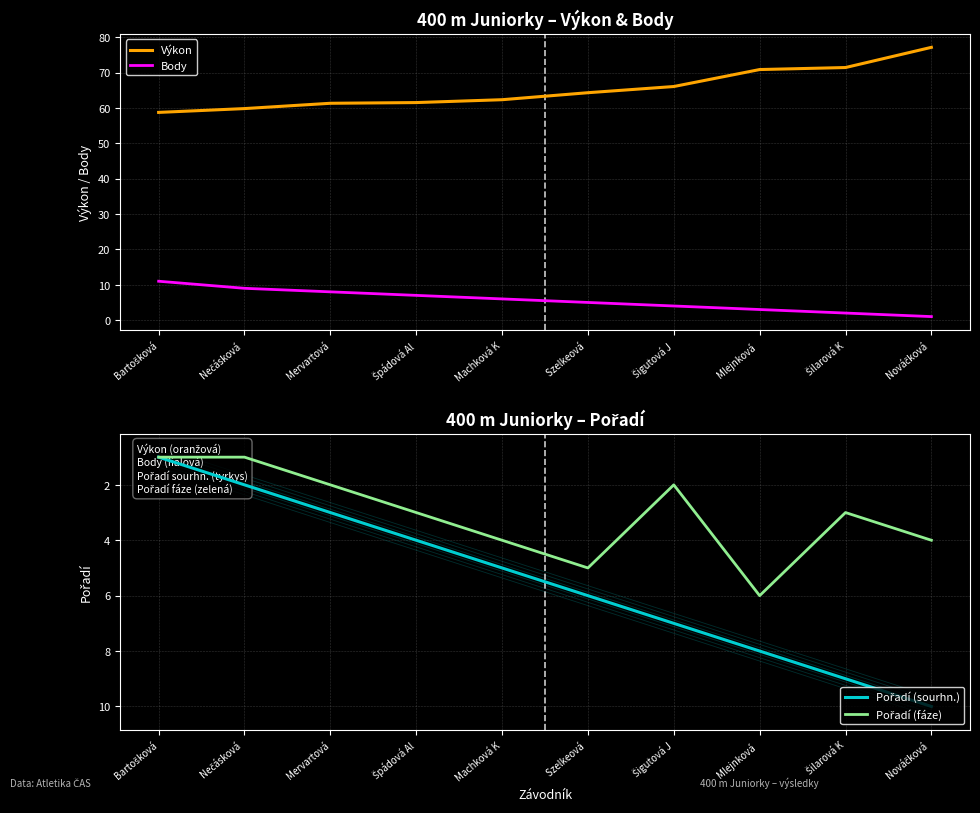

Between Mervartová and Szelkeová , which series saw the biggest shift?

Body